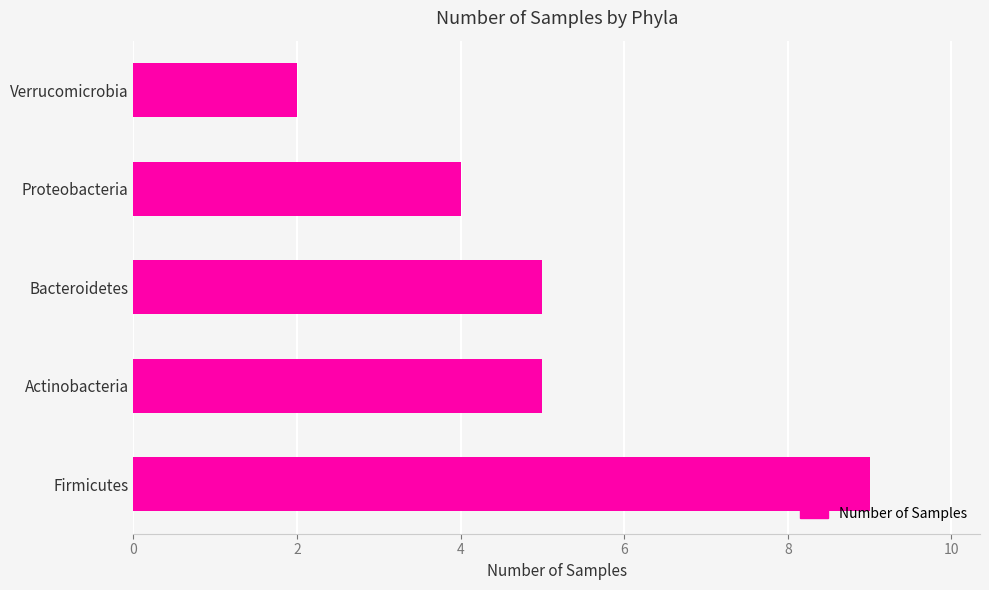

Approximately how many times larger is the value at Bacteroidetes compared to Verrucomicrobia?

2.5